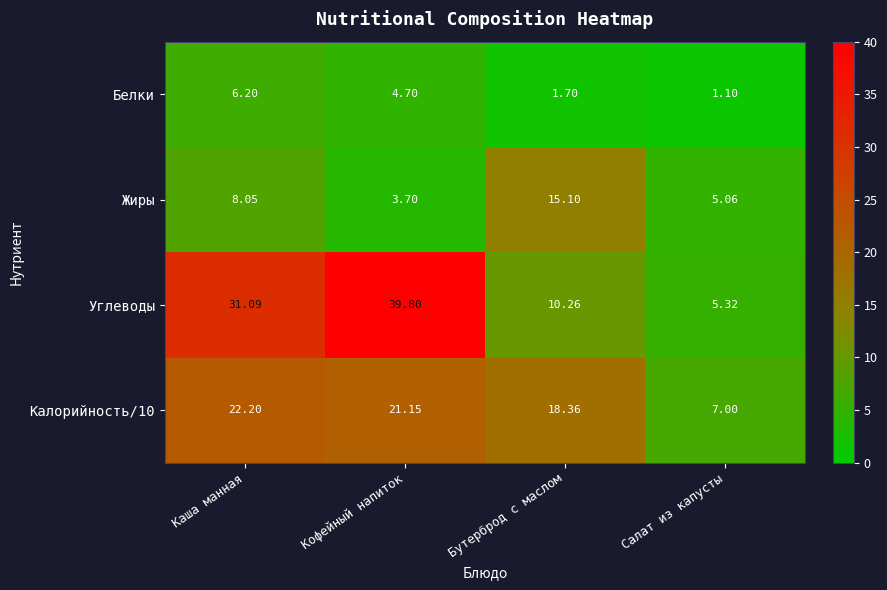

Which series has the largest range (max minus min)?

Углеводы